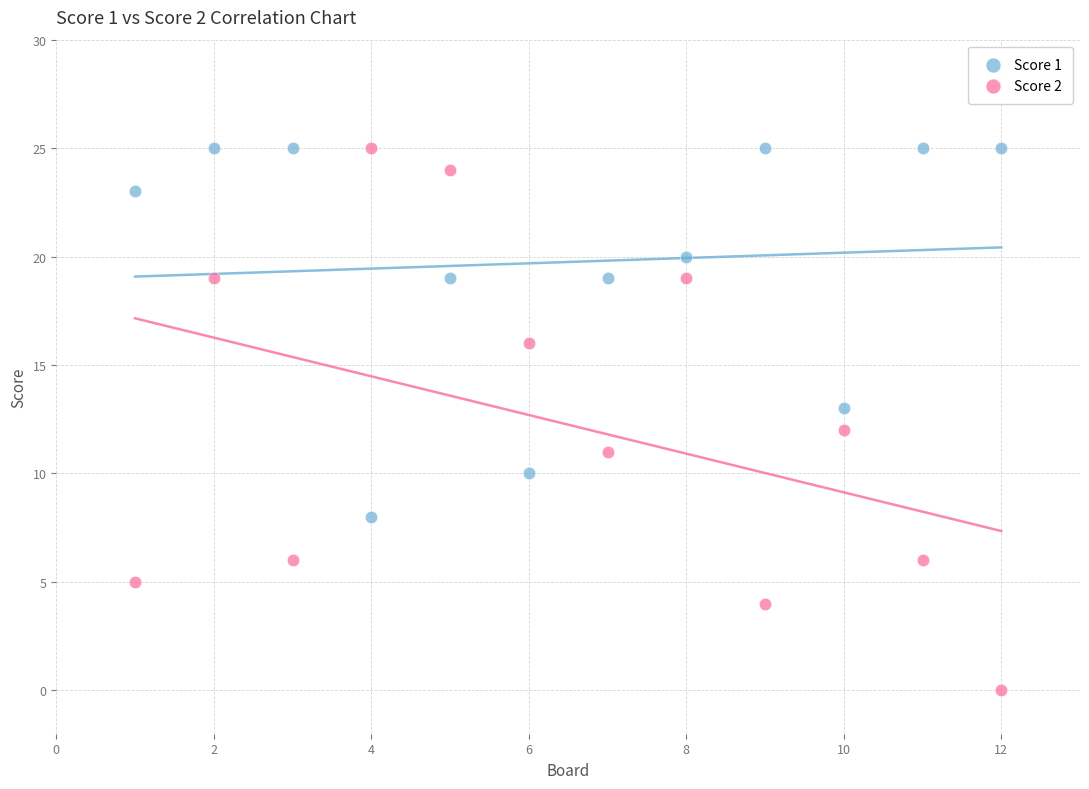

Which series has the widest spread of Y values?

Score 2